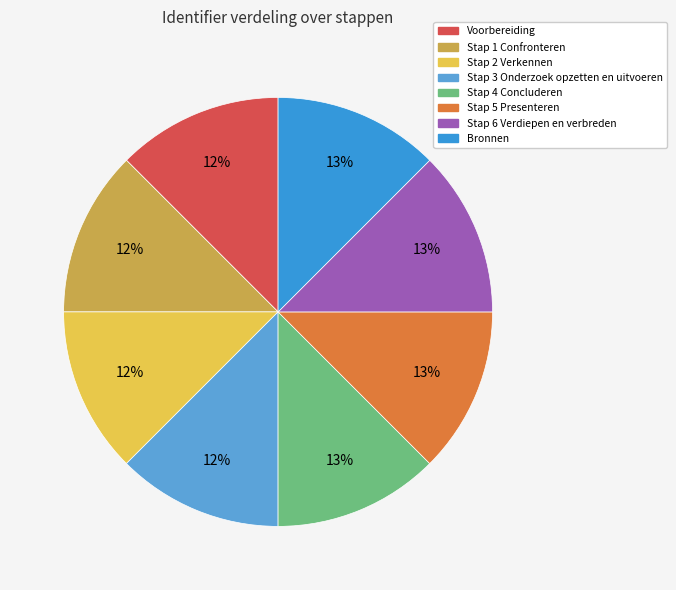

To the nearest percent, what is the average slice percentage?

12%